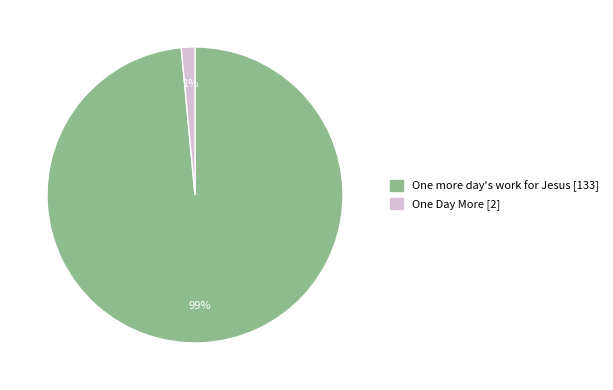

Rank the categories by value from lowest to highest.

One Day More, One more day's work for Jesus